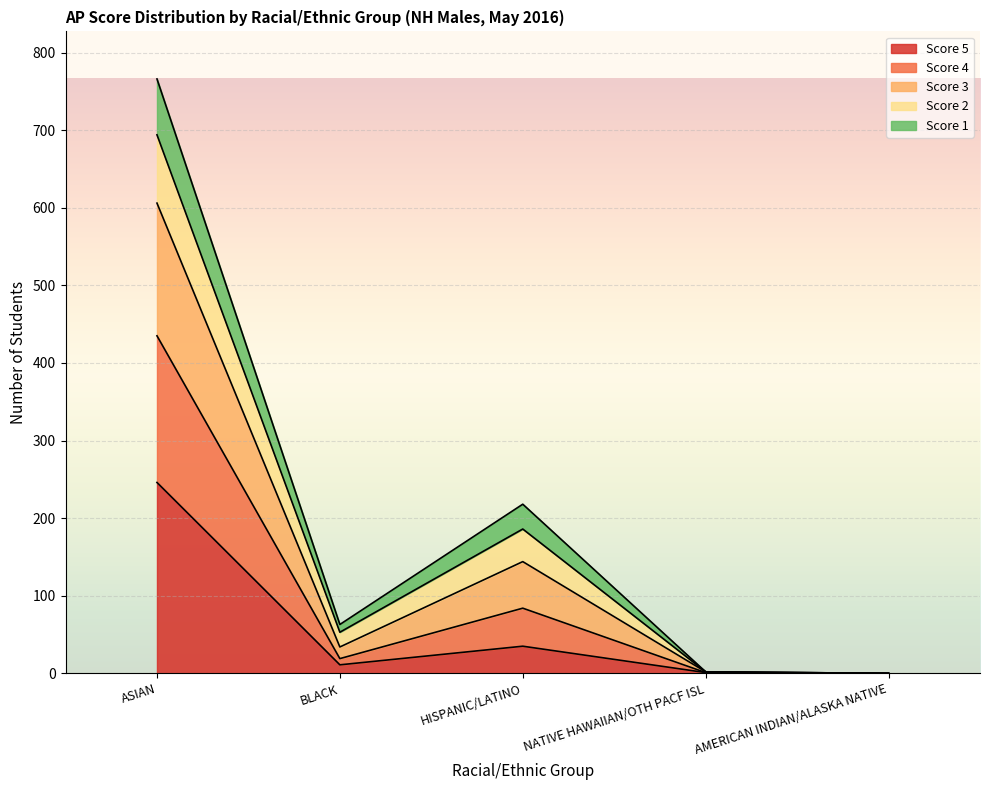

The Score 5 series shows 35 at HISPANIC/LATINO. True or false?

True